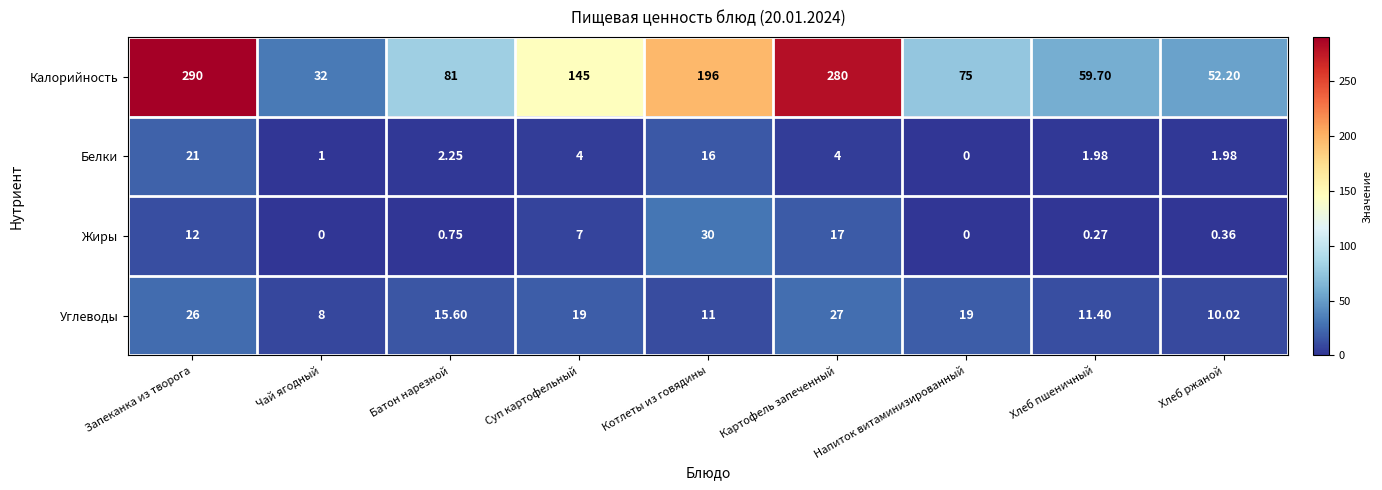

At which label is Углеводы closest to 17?

Батон нарезной